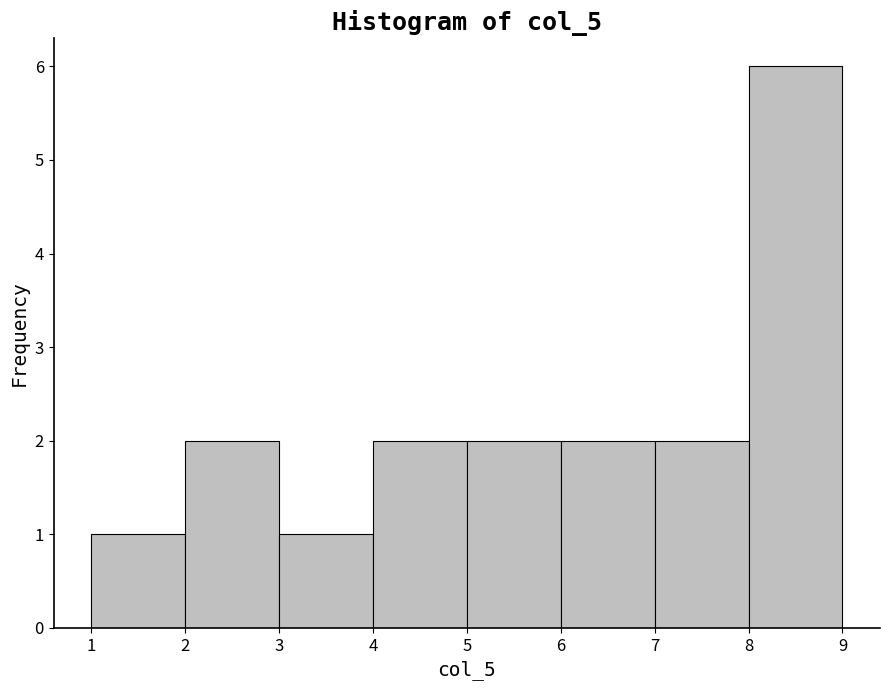

Which range on the x-axis has the tallest bar?

8 to 9